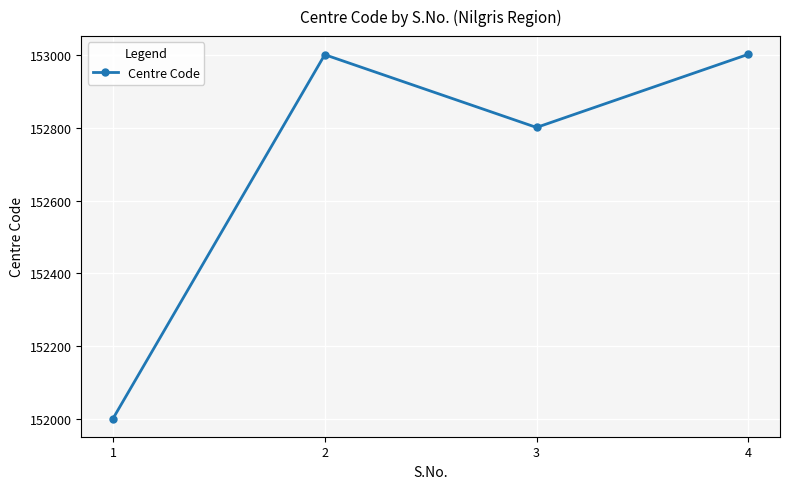

The chart shows a value of 153002 at 4. True or false?

True